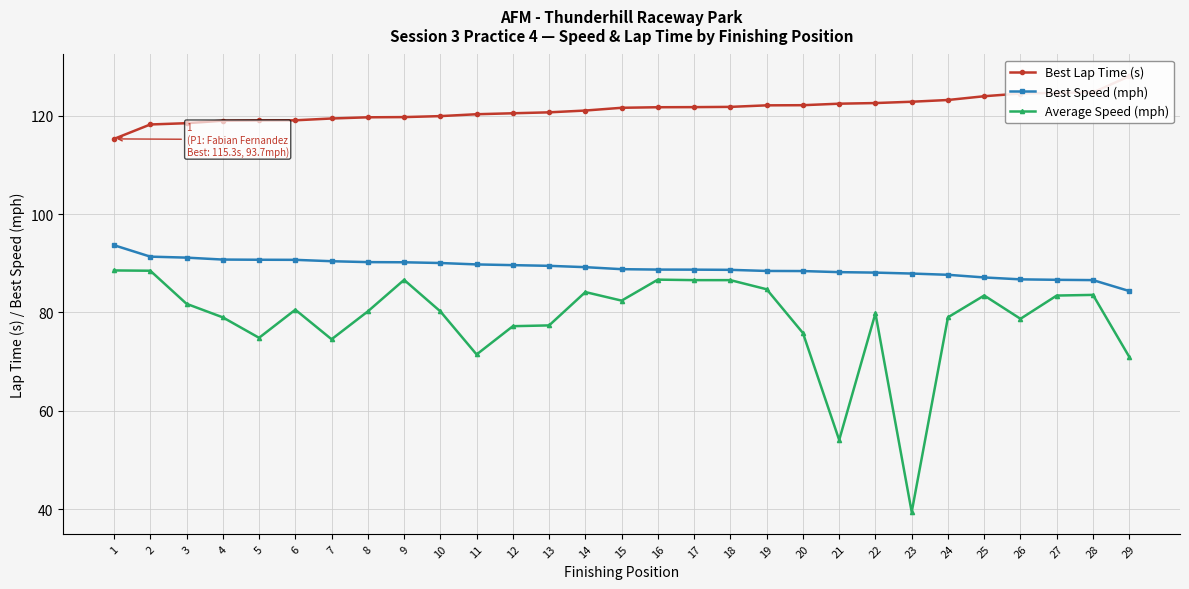

How many data points does each series have?

29